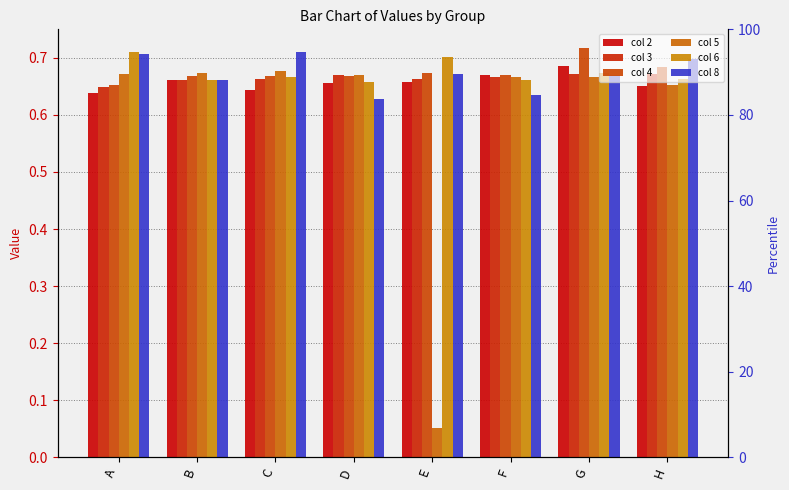

Reading right to left, list all the values displayed in this chart.

col 2: H=0.7	G=0.7	F=0.7	E=0.7	D=0.7	C=0.6	B=0.7	A=0.6
col 3: H=0.7	G=0.7	F=0.7	E=0.7	D=0.7	C=0.7	B=0.7	A=0.6
col 4: H=0.7	G=0.7	F=0.7	E=0.7	D=0.7	C=0.7	B=0.7	A=0.7
col 5: H=0.7	G=0.7	F=0.7	E=0.1	D=0.7	C=0.7	B=0.7	A=0.7
col 6: H=0.7	G=0.7	F=0.7	E=0.7	D=0.7	C=0.7	B=0.7	A=0.7
col 8: H=0.7	G=0.7	F=0.6	E=0.7	D=0.6	C=0.7	B=0.7	A=0.7